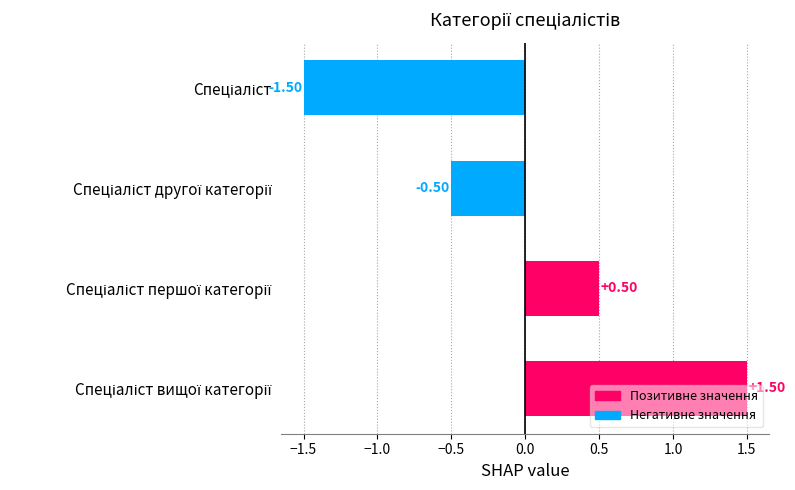

What is the difference between the maximum and minimum values?

3.0